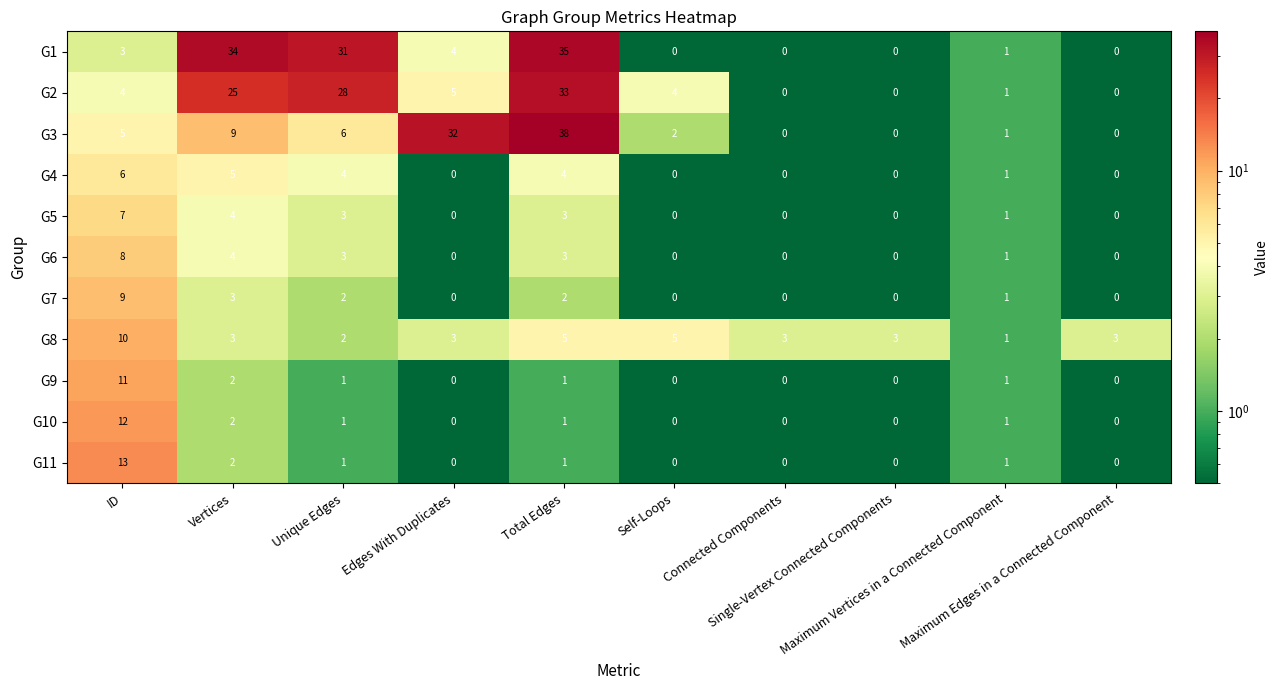

Which series has the largest range (max minus min)?

G3